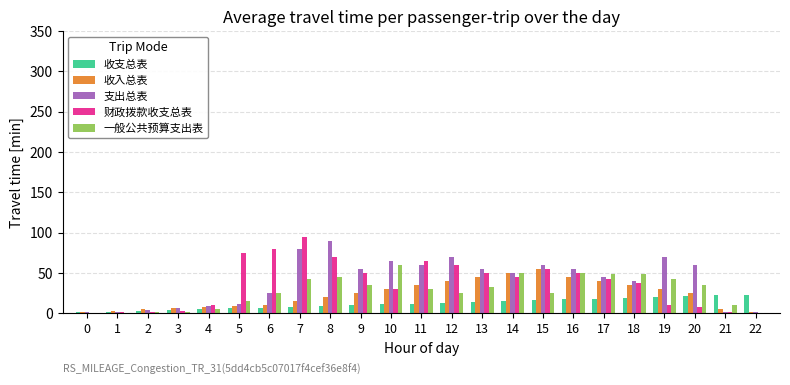

True or false: 一般公共预算支出表 has a value of 27 at 8.

False